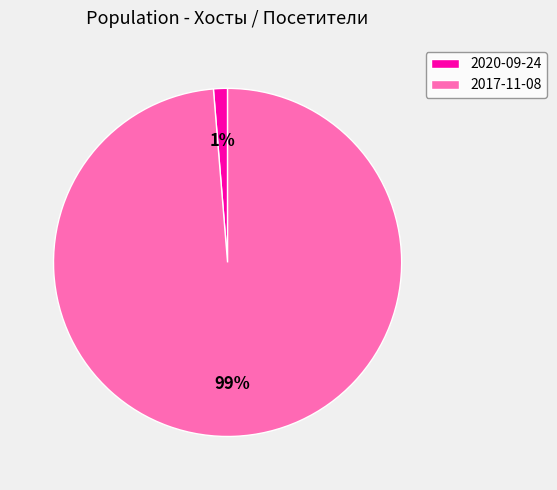

Which has a higher value, 2020-09-24 or 2017-11-08?

2017-11-08